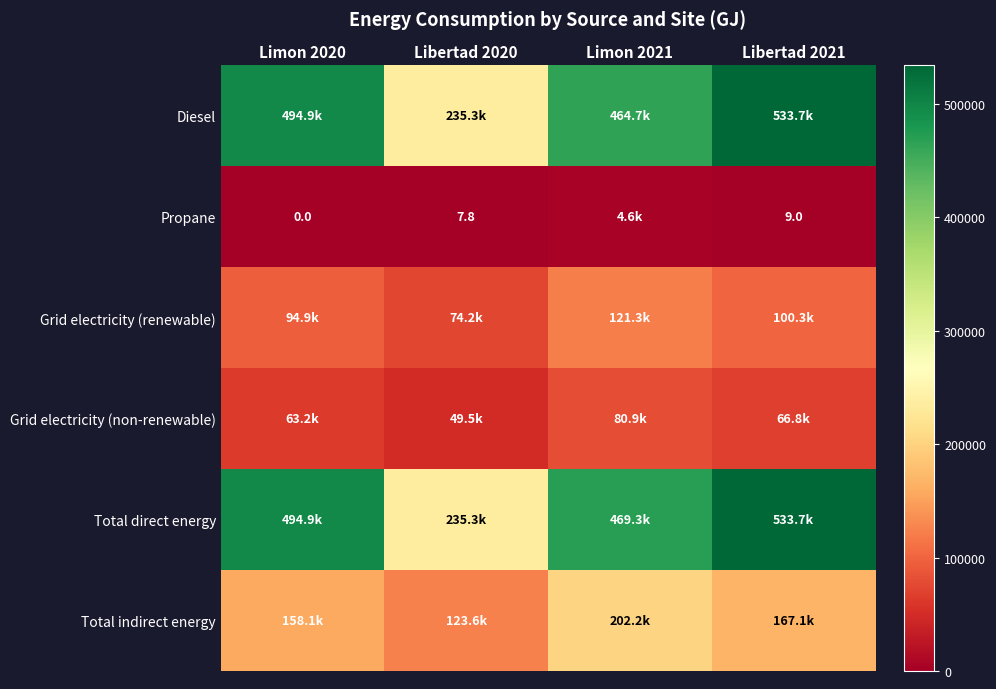

What is the lowest value of the Grid electricity (renewable) series?

74184.6